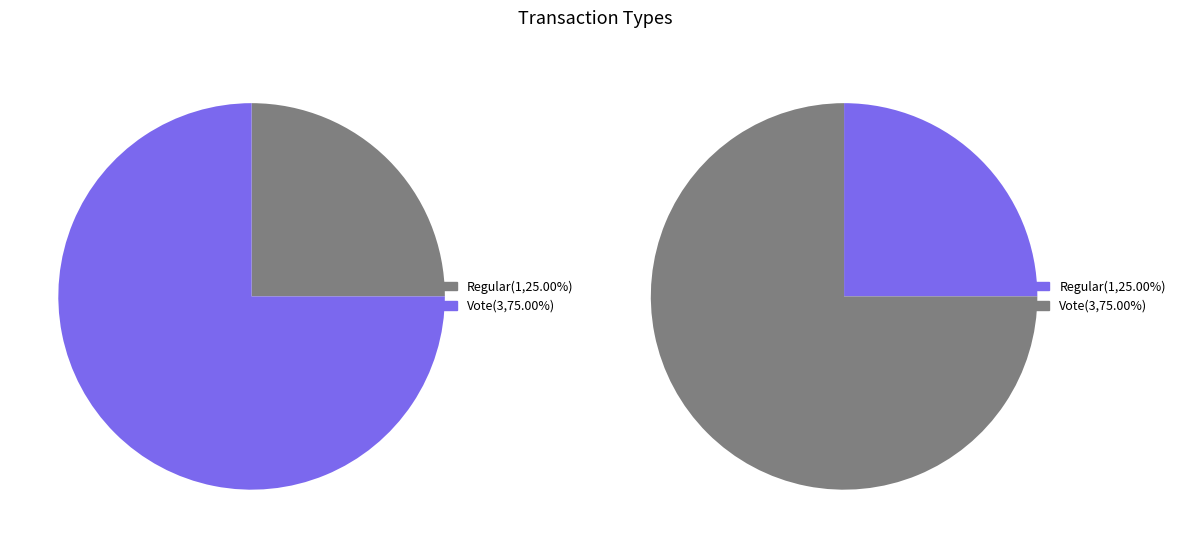

What is the change in value from Regular to Vote?

+2